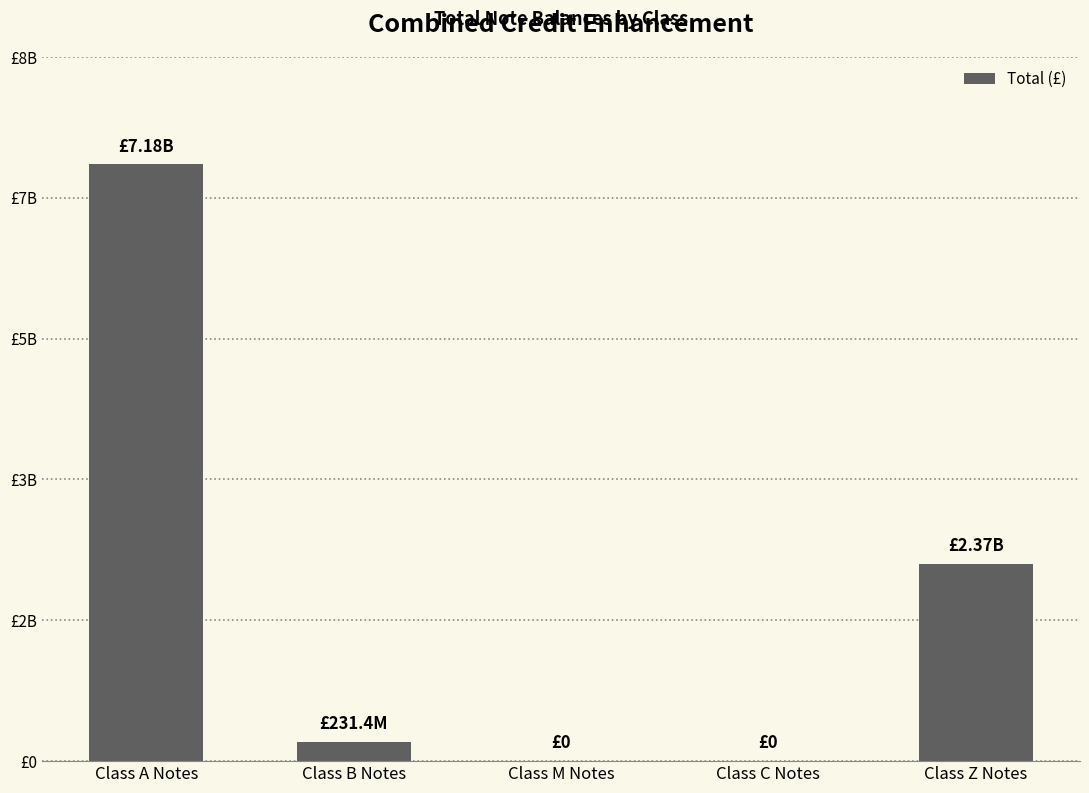

What is the change in value from Class M Notes to Class Z Notes?

+2372965000.0